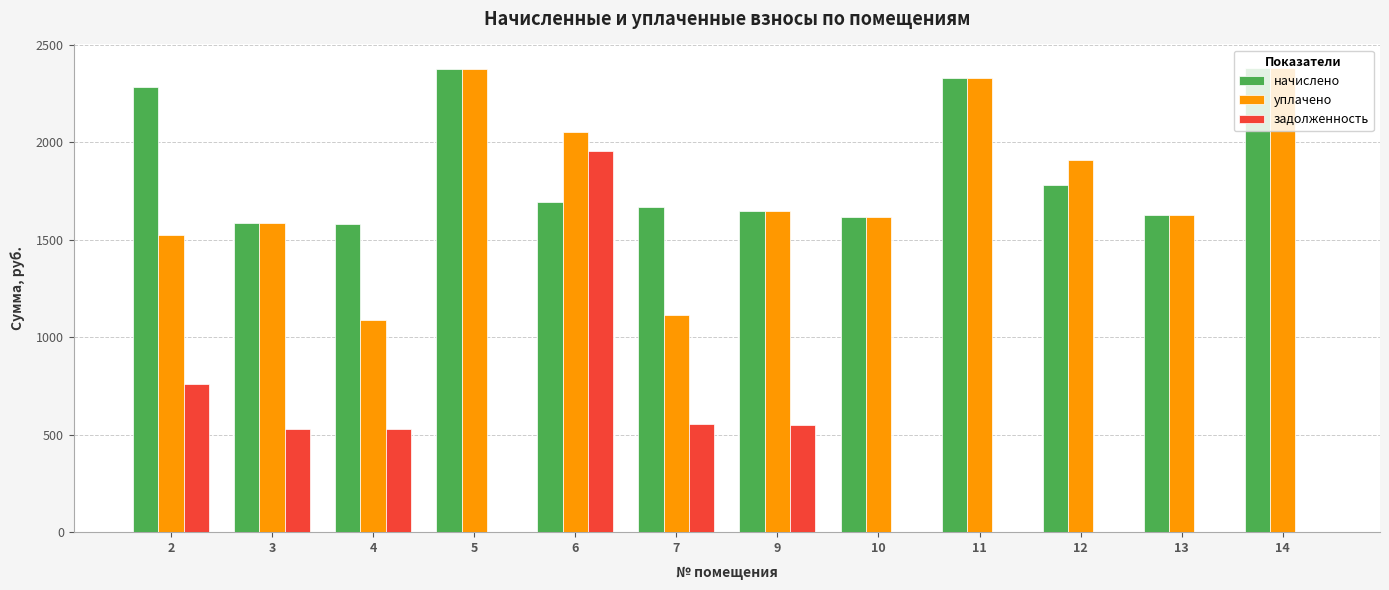

What is the average value of the уплачено series?

1770.2